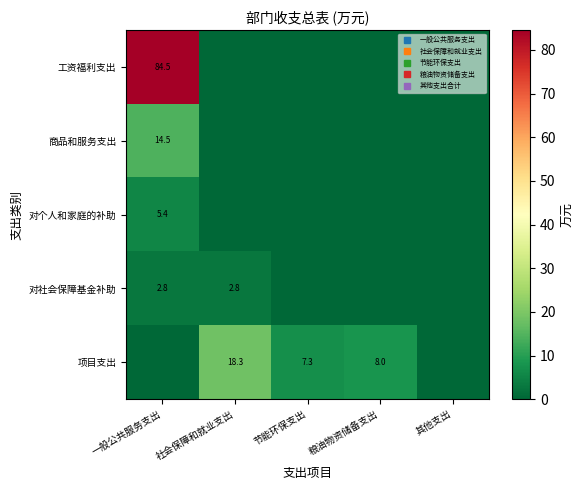

What is the total value across all series at 节能环保支出?

7.3